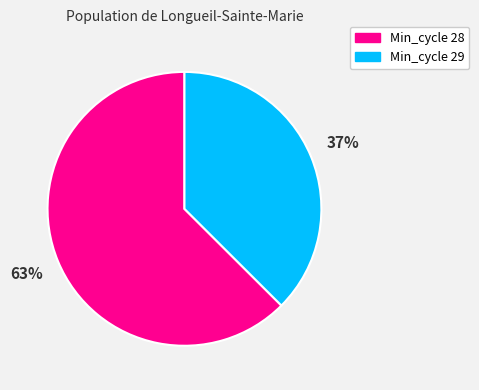

Is there any slice that represents more than half of the pie?

Yes